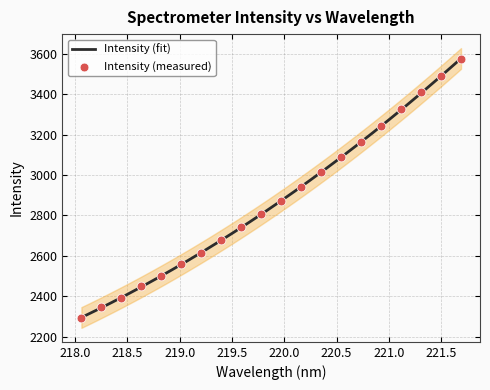

Approximately how many times larger is the value at 220.5444 compared to 219.0156?

1.2